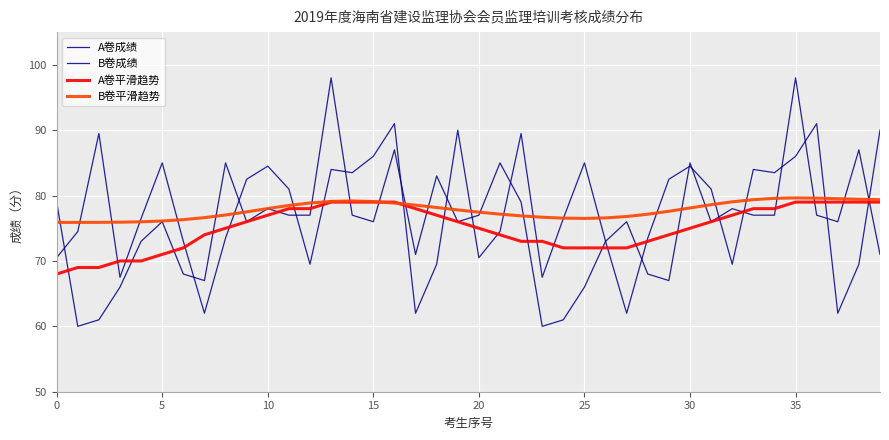

True or false: A卷成绩 has more than 2 interior local peaks.

True